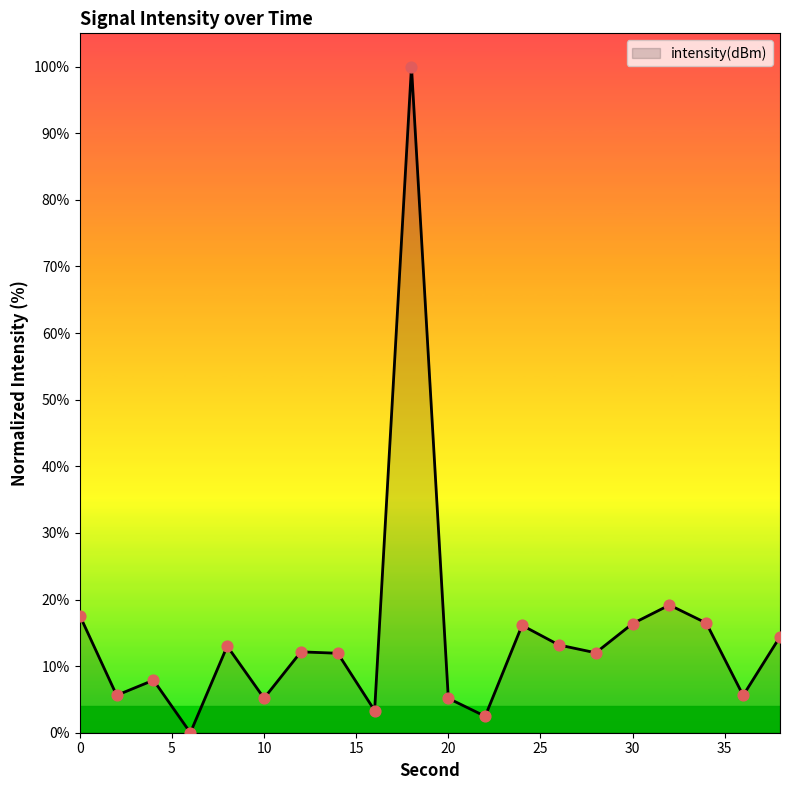

What is the greatest value displayed?

100.0